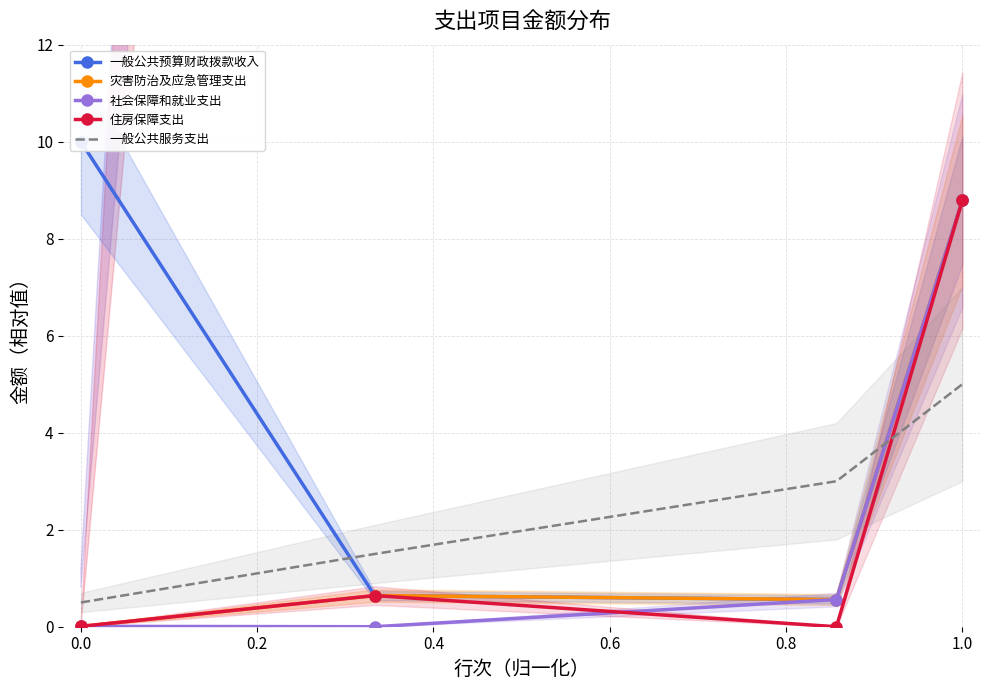

The 灾害防治及应急管理支出 series shows 12.5 at 1.0. True or false?

False